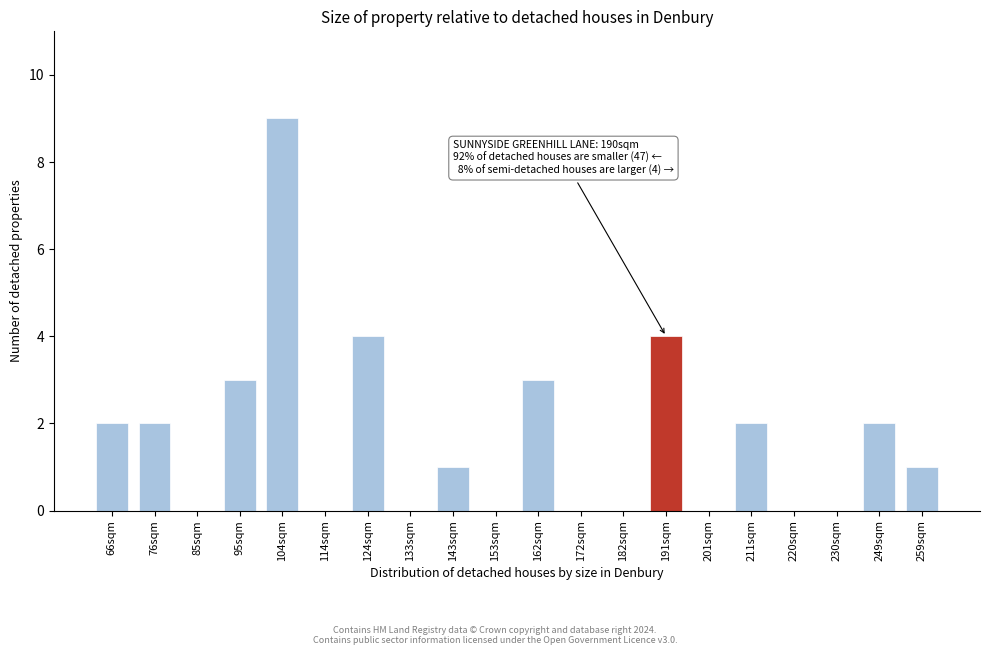

Reading left to right, list all the values displayed in this chart.

66sqm=2	76sqm=2	85sqm=0	95sqm=3	104sqm=9	114sqm=0	124sqm=4	133sqm=0	143sqm=1	153sqm=0	162sqm=3	172sqm=0	182sqm=0	191sqm=4	201sqm=0	211sqm=2	220sqm=0	230sqm=0	249sqm=2	259sqm=1